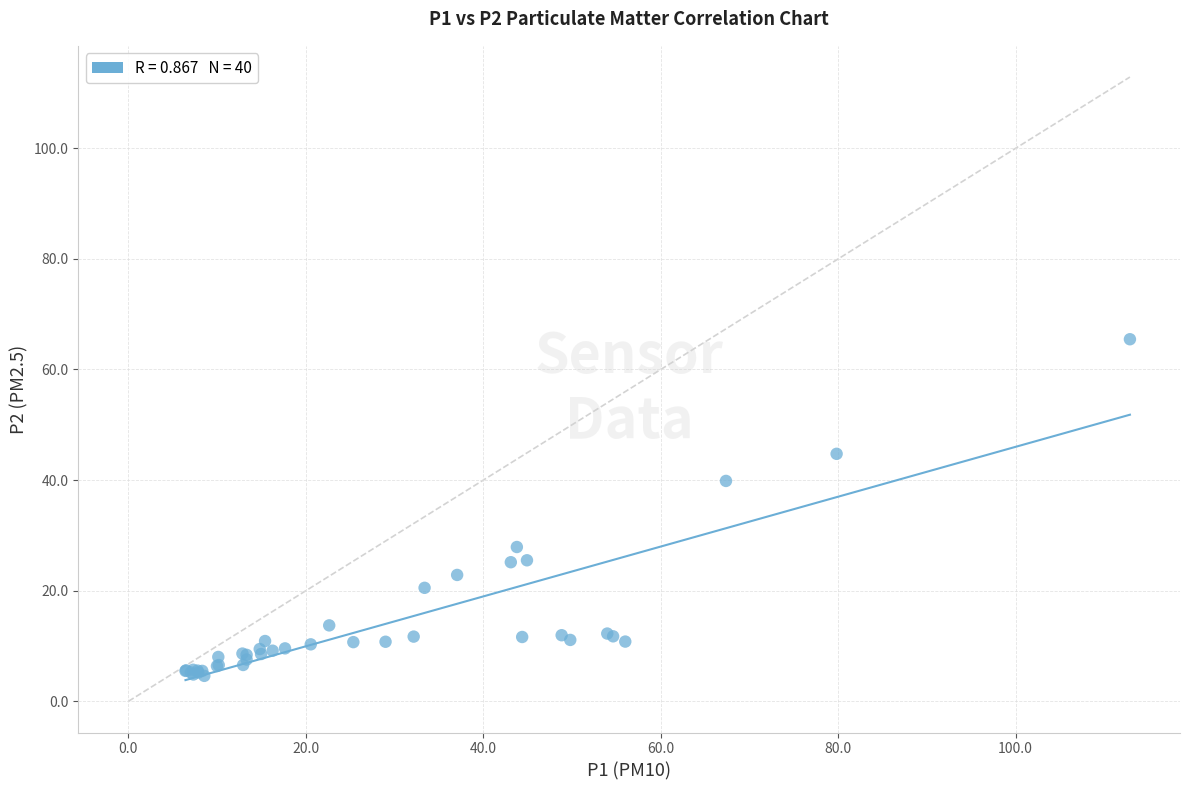

What Y value in the scatter plot is closest to 35?

39.9